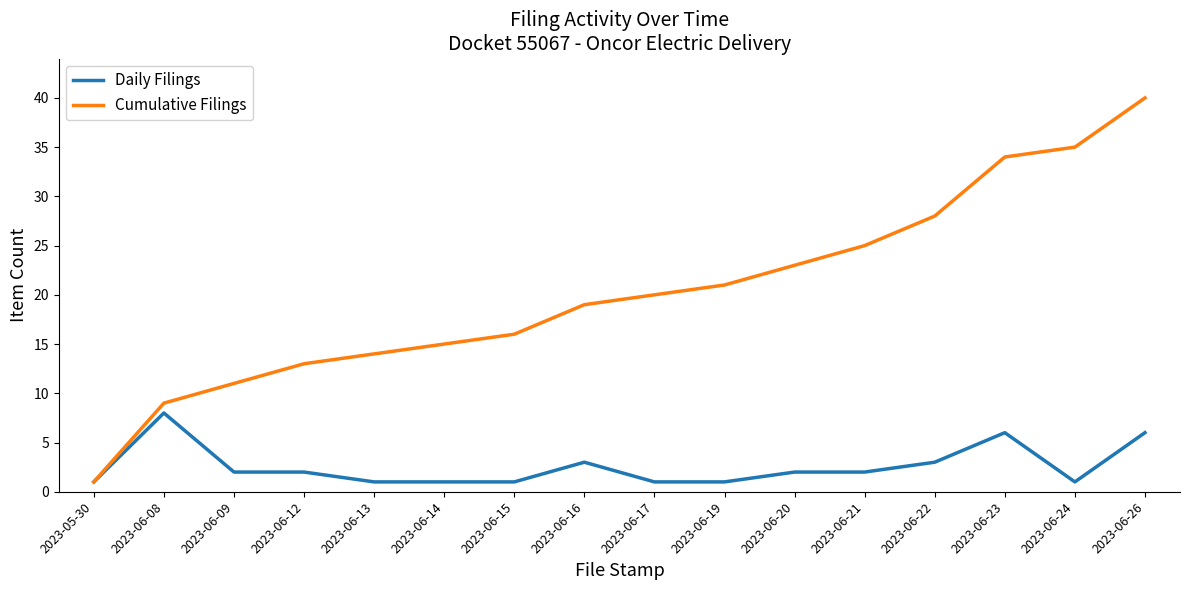

Which category has the highest value in the Cumulative Filings series?

2023-06-26